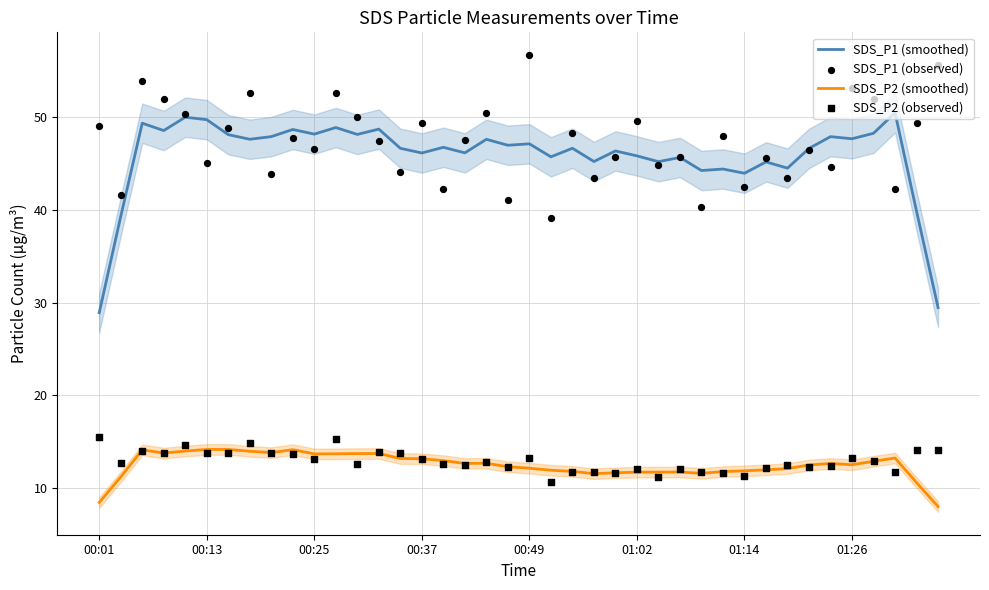

Which series has the widest spread of Y values?

SDS_P1 (smoothed)